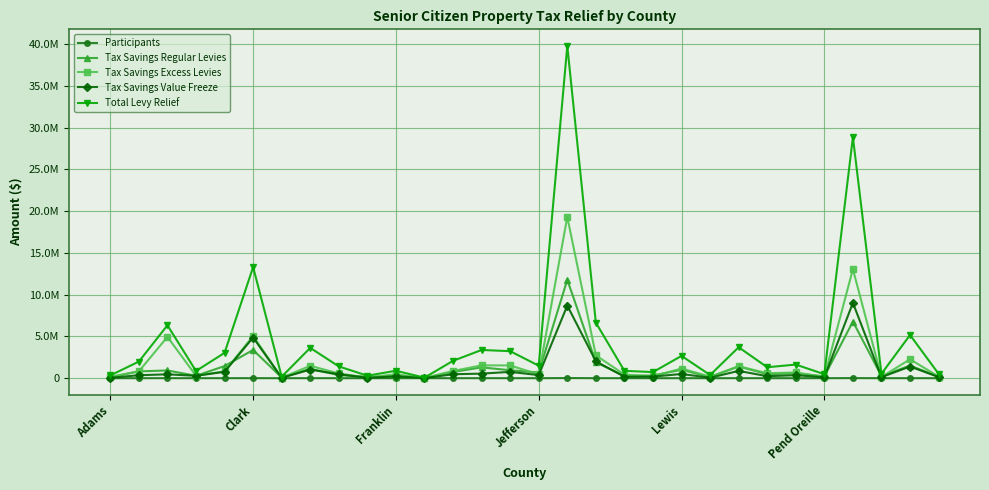

What is the label of the 15th point from the left?

14